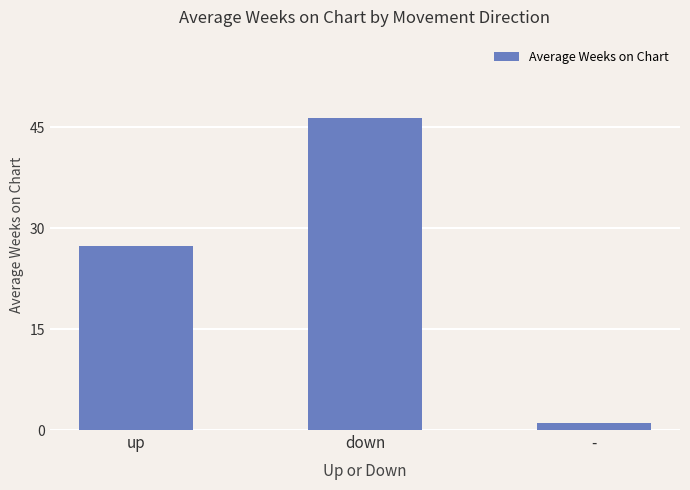

What is the value of the 1st bar from the left?

27.4